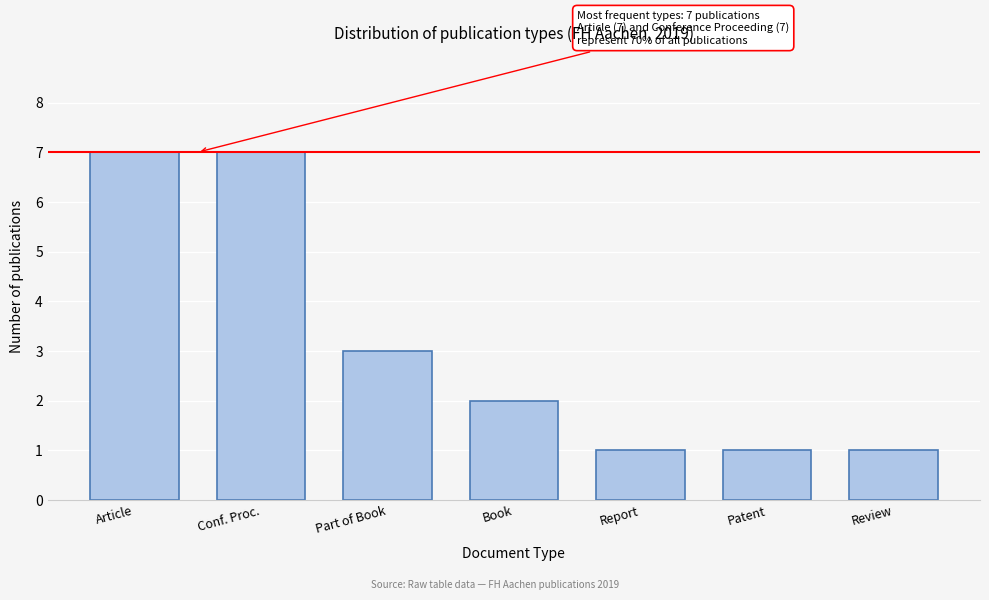

Reading right to left, transcribe all the data shown in this chart.

Review=1	Patent=1	Report=1	Book=2	Part of Book=3	Conf. Proc.=7	Article=7